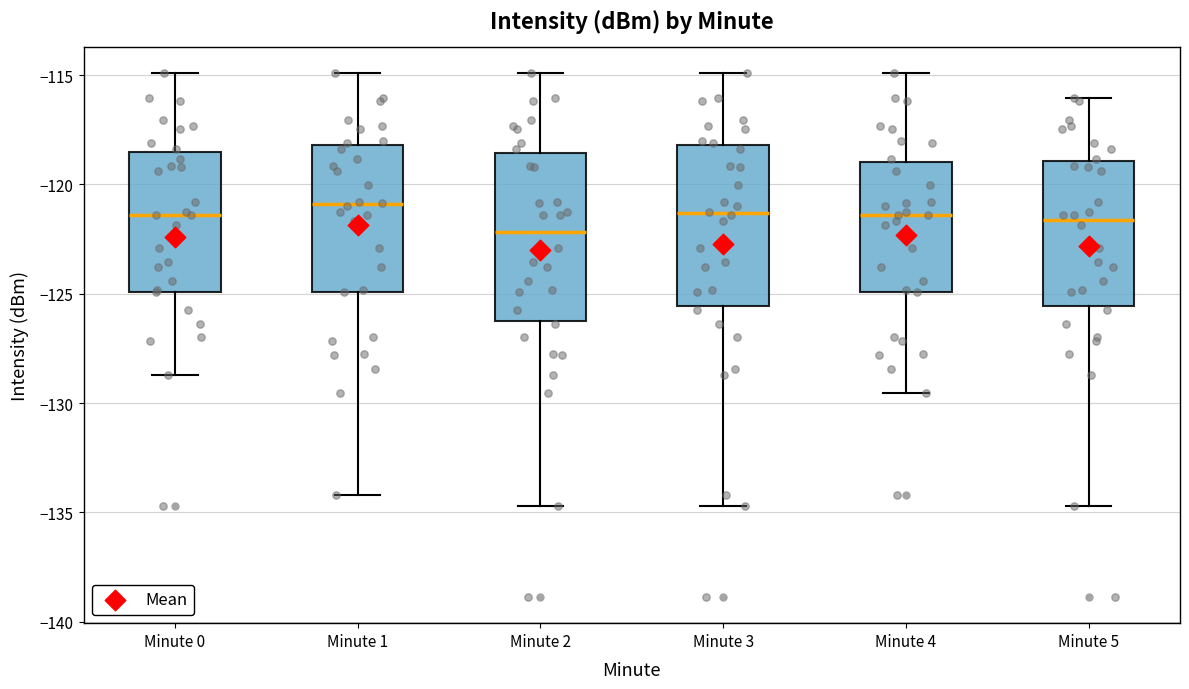

Reading left to right, transcribe this box plot: for each box, give where its median line is, the range the box spans, and where its two whiskers end, as read against the y-axis. The values are not printed on the chart, so give them approximately, as read against the axis.

Minute 0: median -121.5, box -125.0 to -118.5, whiskers -128.5 to -115.0
Minute 1: median -121.0, box -125.0 to -118.0, whiskers -134.0 to -115.0
Minute 2: median -122.0, box -126.0 to -118.5, whiskers -134.5 to -115.0
Minute 3: median -121.5, box -125.5 to -118.0, whiskers -134.5 to -115.0
Minute 4: median -121.5, box -125.0 to -119.0, whiskers -129.5 to -115.0
Minute 5: median -121.5, box -125.5 to -119.0, whiskers -134.5 to -116.0